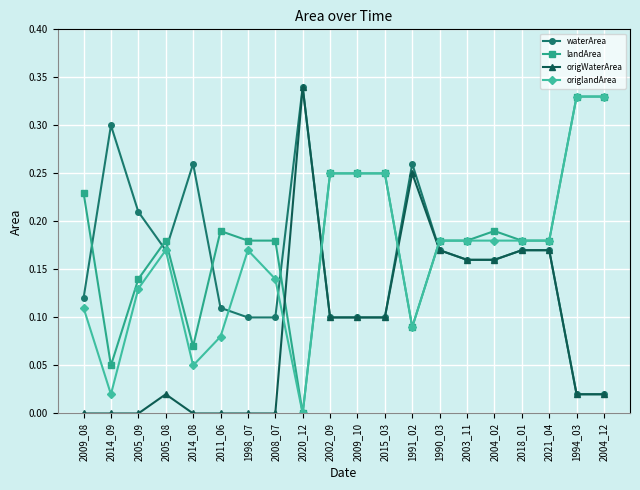

How many lines are shown in the chart?

4